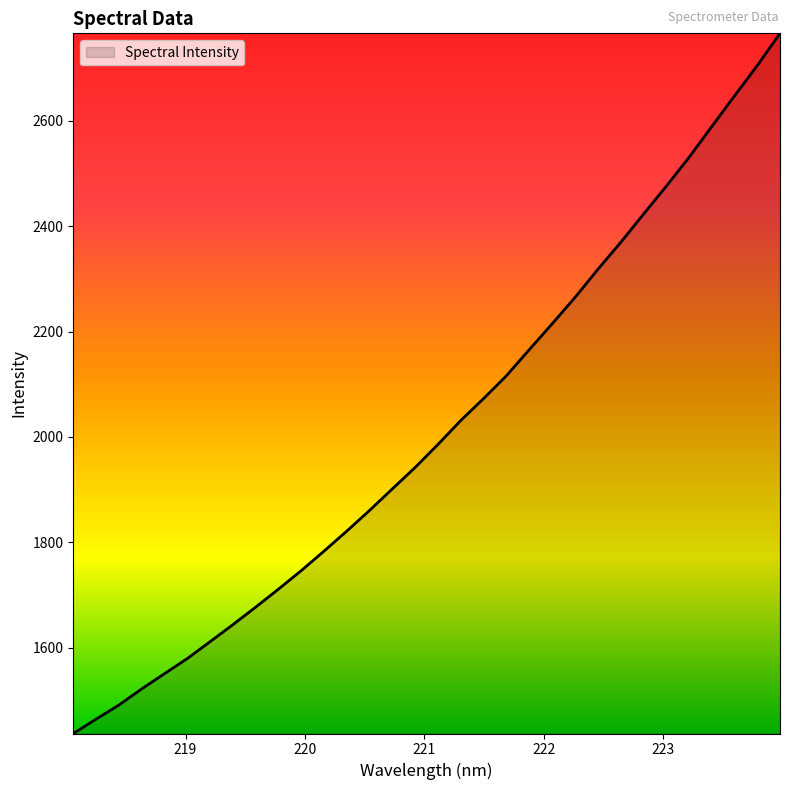

What is the difference between the maximum and second lowest values?

1301.0